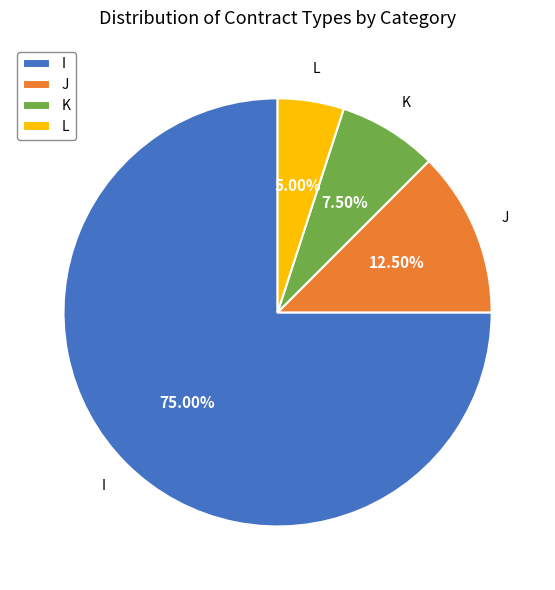

How many slices are in this pie chart?

4